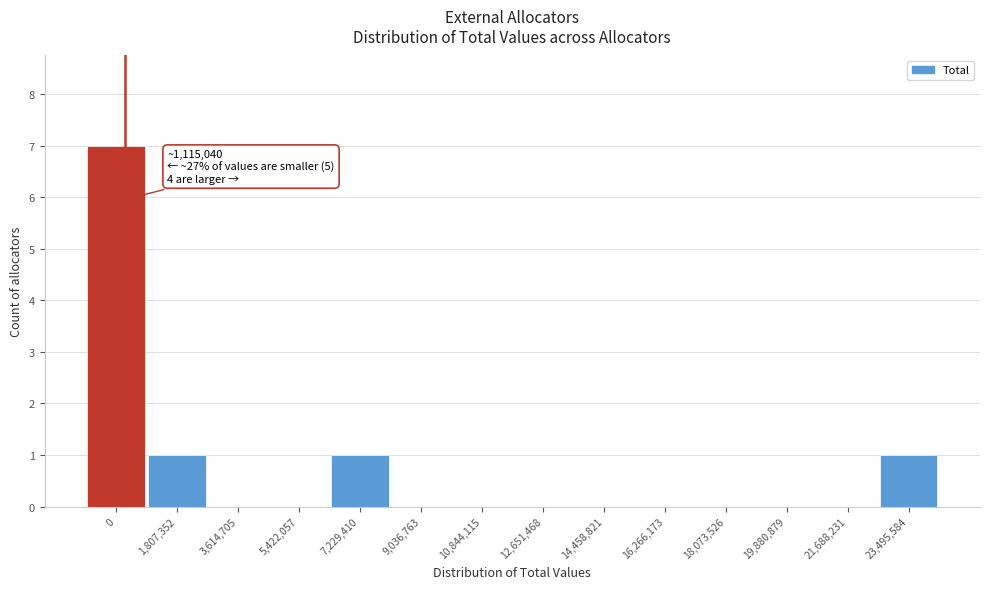

Reading left to right, transcribe all the data shown in this chart.

0=7	1,807,352=1	3,614,705=0	5,422,057=0	7,229,410=1	9,036,763=0	10,844,115=0	12,651,468=0	14,458,821=0	16,266,173=0	18,073,526=0	19,880,879=0	21,688,231=0	23,495,584=1